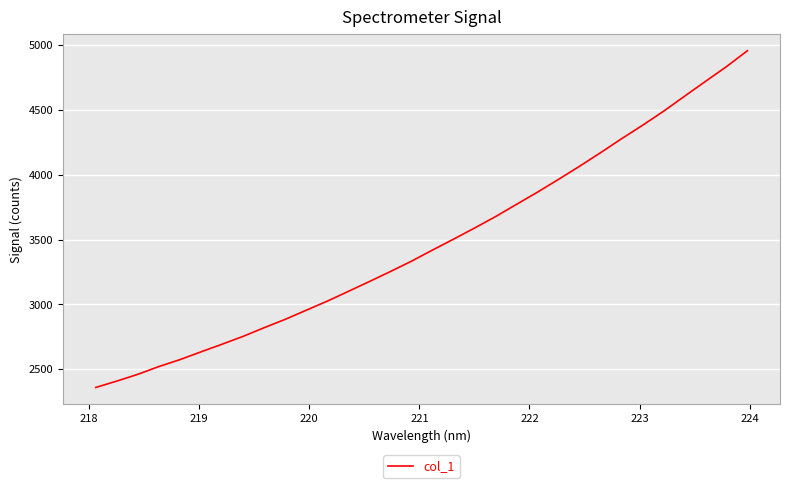

What is the sum of all values?

111222.0